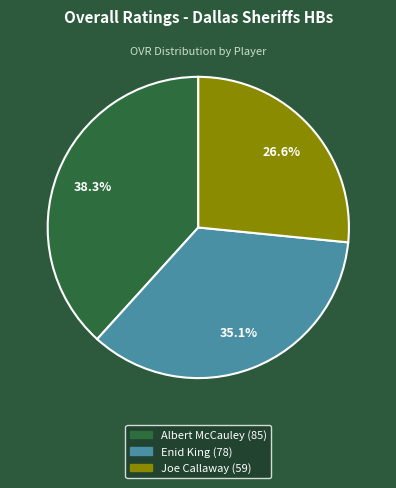

How many segments does this pie chart have?

3